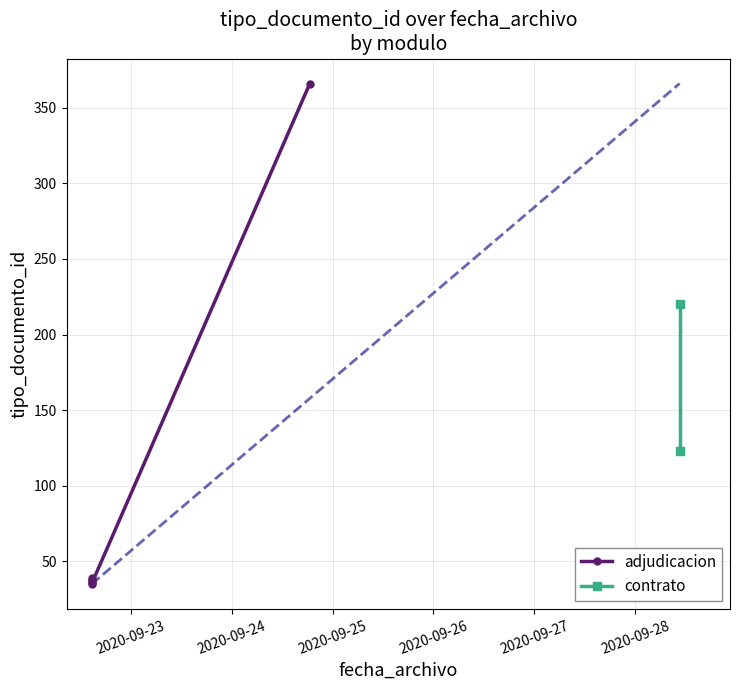

What is the approximate value at 2020-09-22 14:41:38?

35